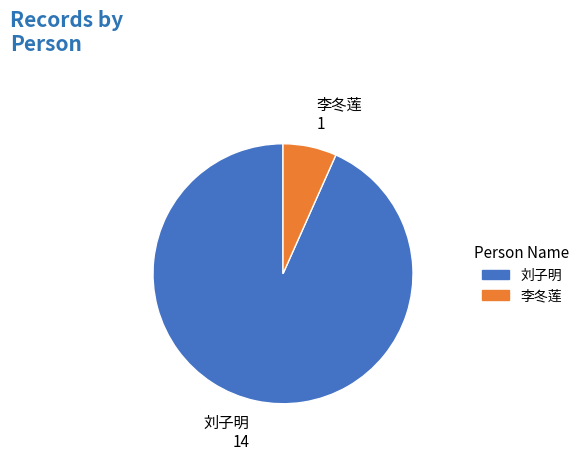

True or false: 李冬莲 accounts for 7% of the total.

True